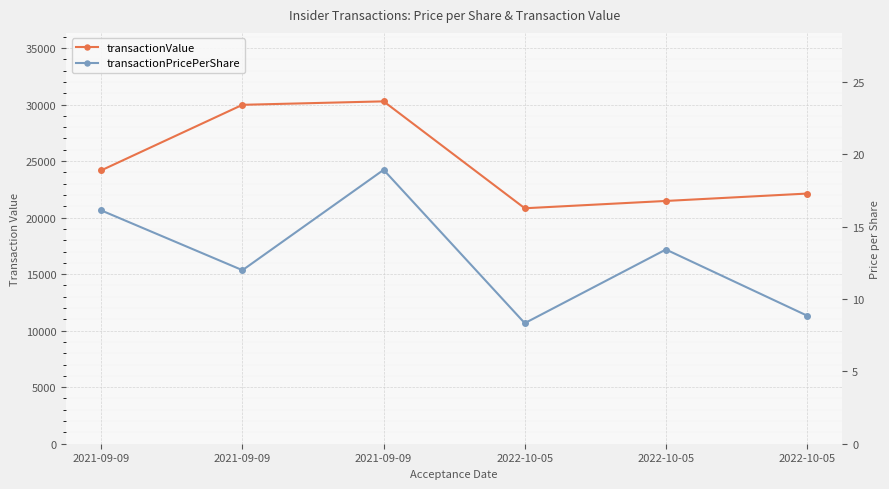

Reading left to right, extract all data points from this chart.

transactionValue: 24180.0	29975.0	30280.0	20825.0	21472.0	22125.0
transactionPricePerShare: 16.1	12.0	18.9	8.3	13.4	8.8